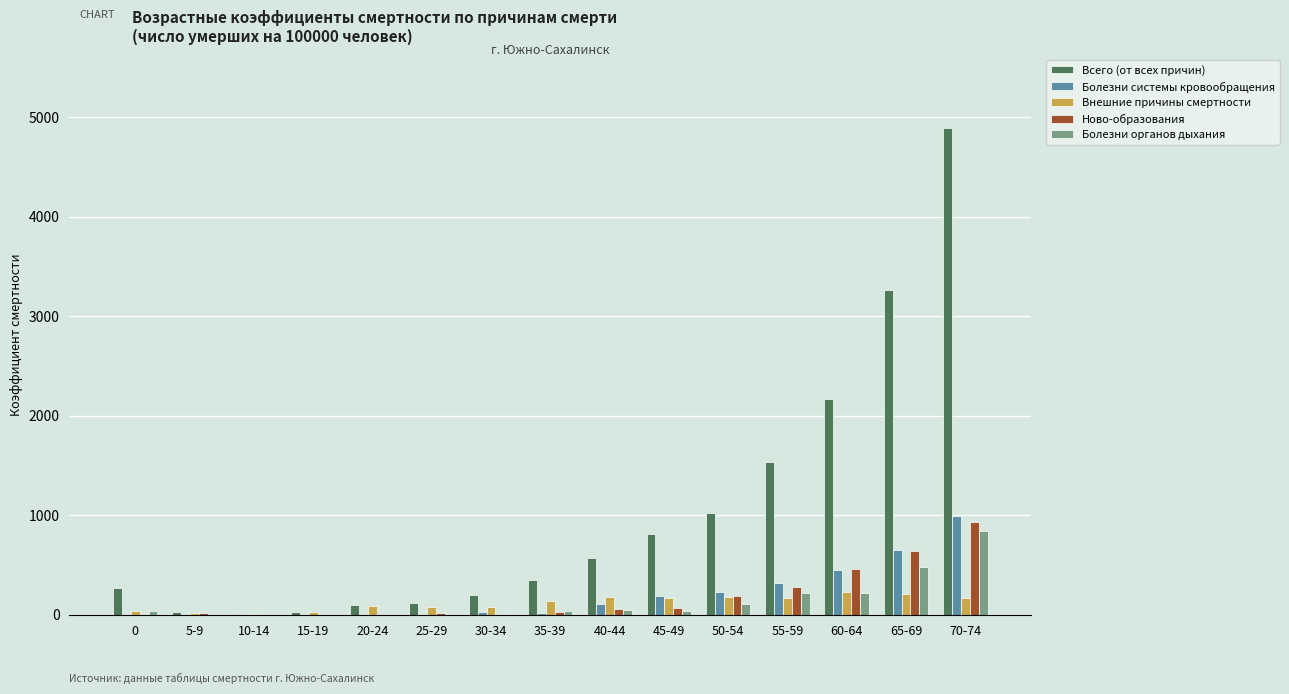

Which series has the largest total across all categories?

Всего (от всех причин)